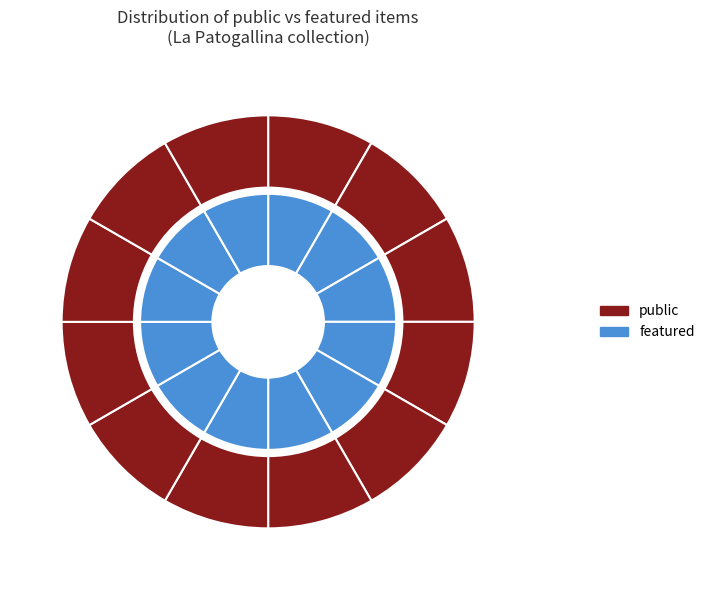

How many slices are in this pie chart?

12